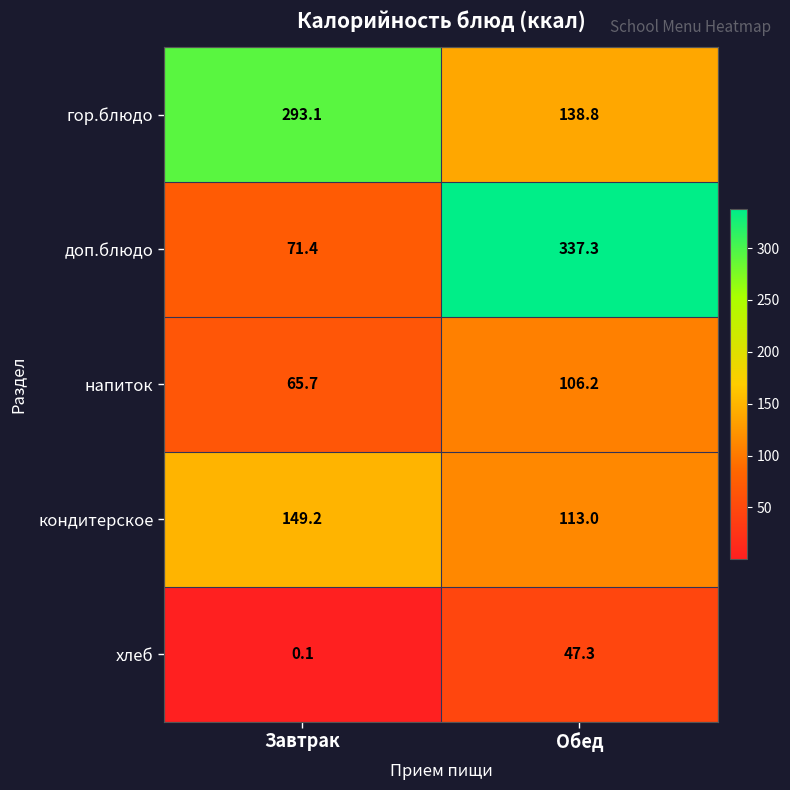

Which series has the widest spread of values?

доп.блюдо